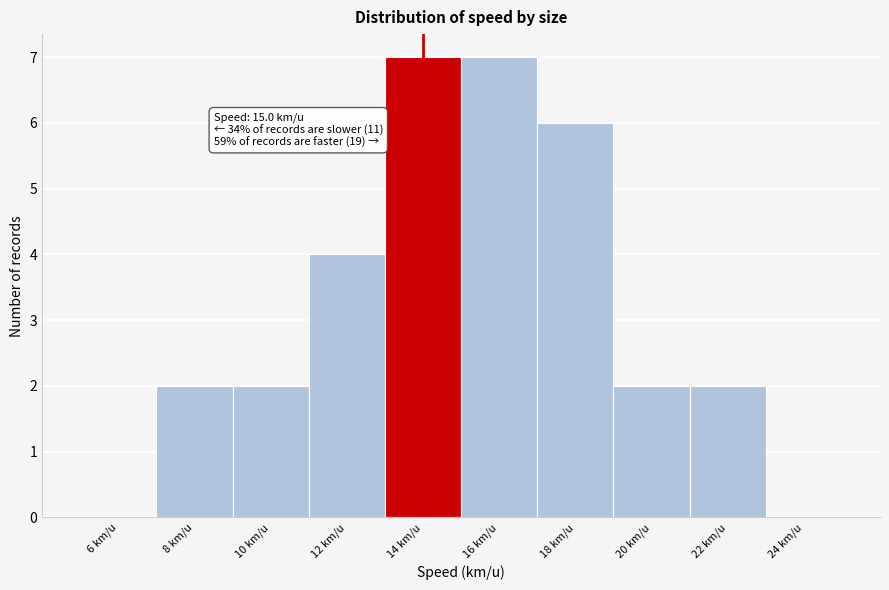

Reading right to left, transcribe all the data shown in this chart.

24 km/u=0	22 km/u=2	20 km/u=2	18 km/u=6	16 km/u=7	14 km/u=7	12 km/u=4	10 km/u=2	8 km/u=2	6 km/u=0